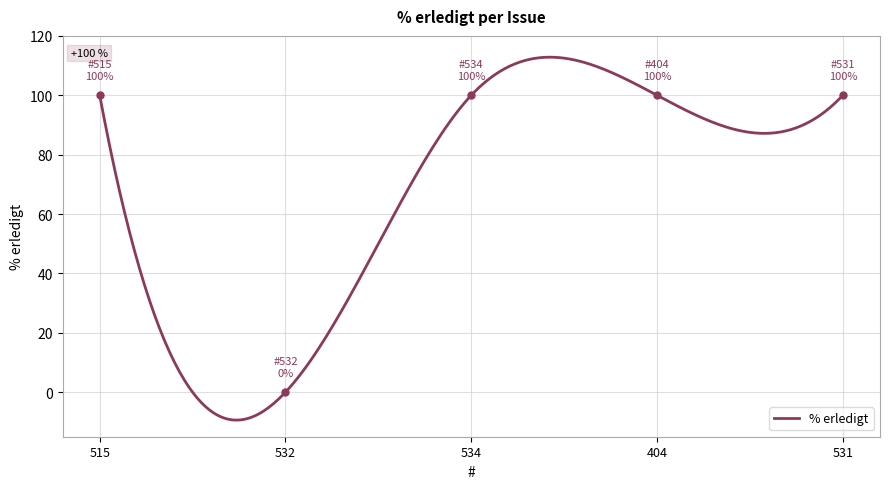

Rank the categories by value from highest to lowest.

515, 534, 404, 531, 532